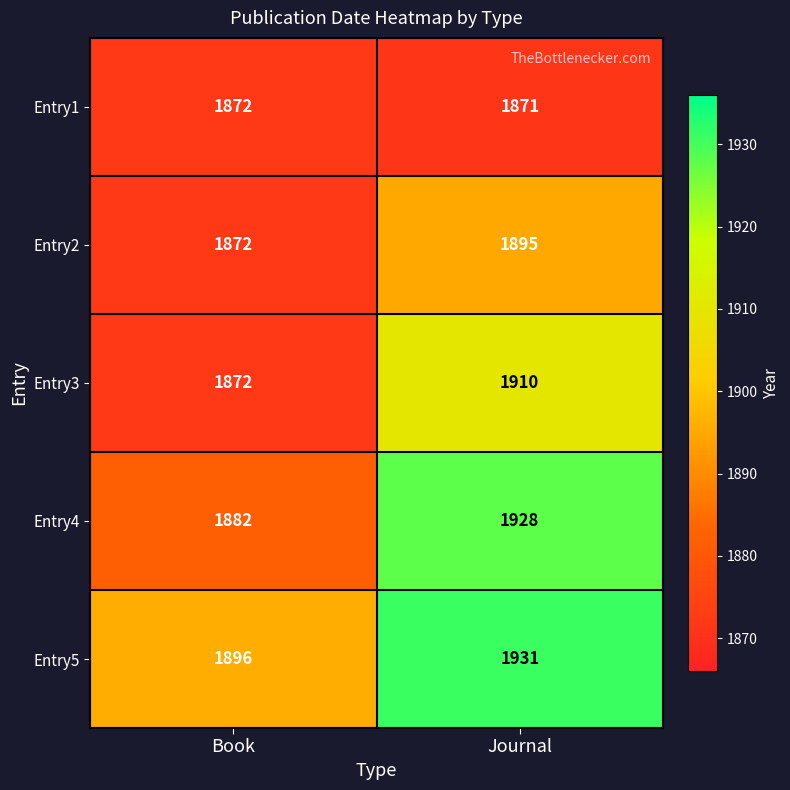

Reading left to right, what are all the values shown in this chart?

Entry1: Book=1872	Journal=1871
Entry2: Book=1872	Journal=1895
Entry3: Book=1872	Journal=1910
Entry4: Book=1882	Journal=1928
Entry5: Book=1896	Journal=1931